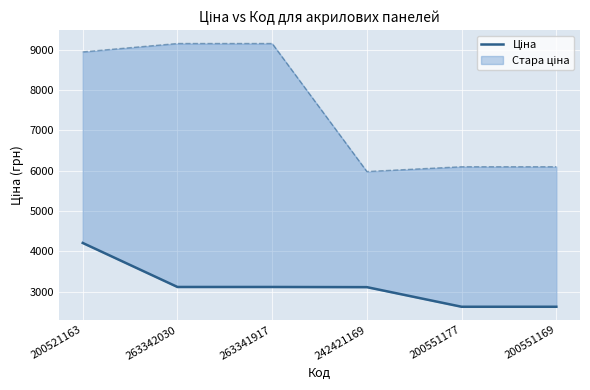

What is the greatest value displayed?

4204.8